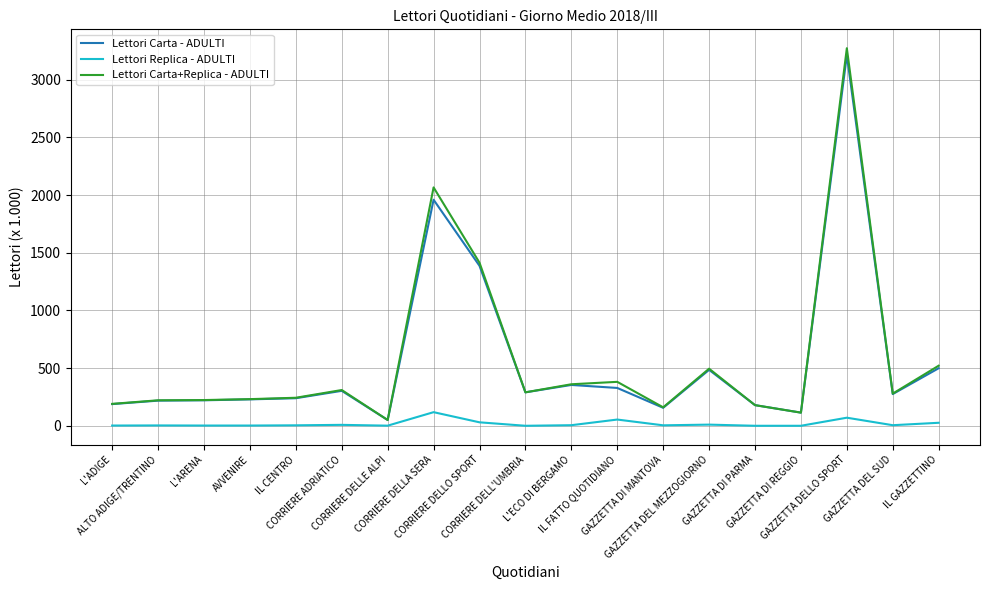

How many lines are shown in the chart?

3